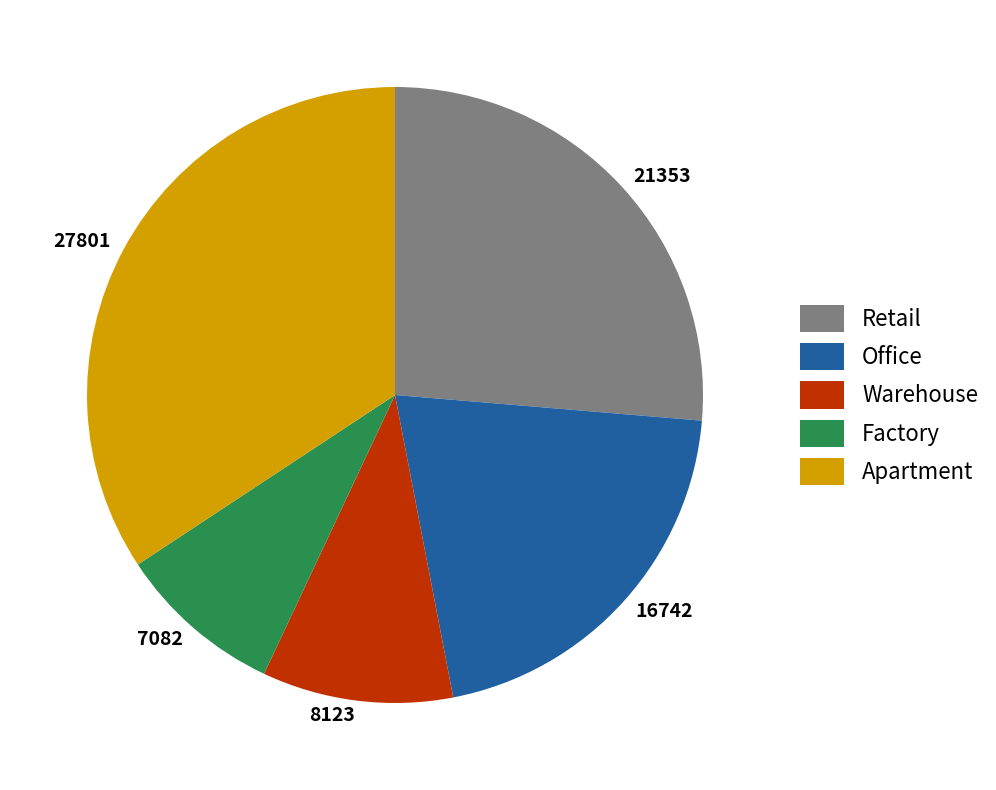

Approximately how many times larger is the value at 16742 compared to 8123?

2.1